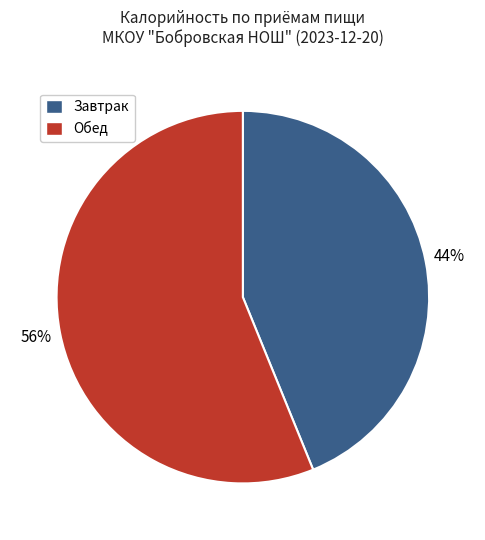

How many slices are in this pie chart?

2